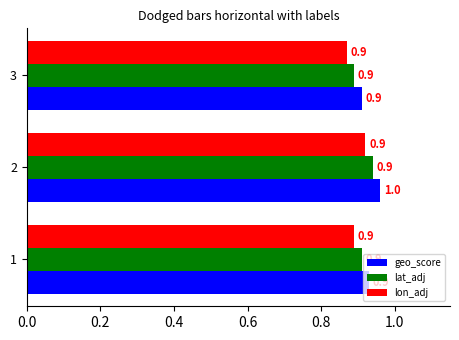

Which category has the lowest value in the lat_adj series?

3